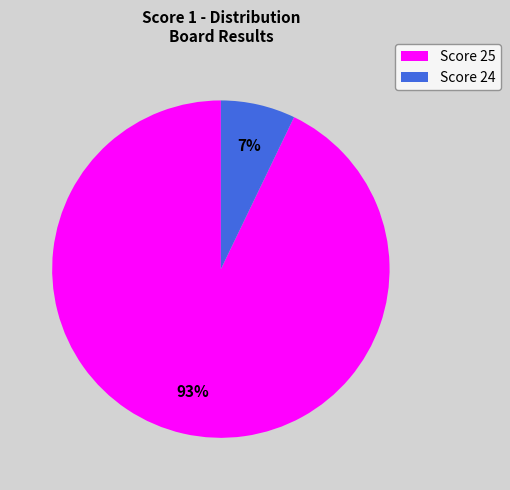

Which slice is the smallest?

Score 24